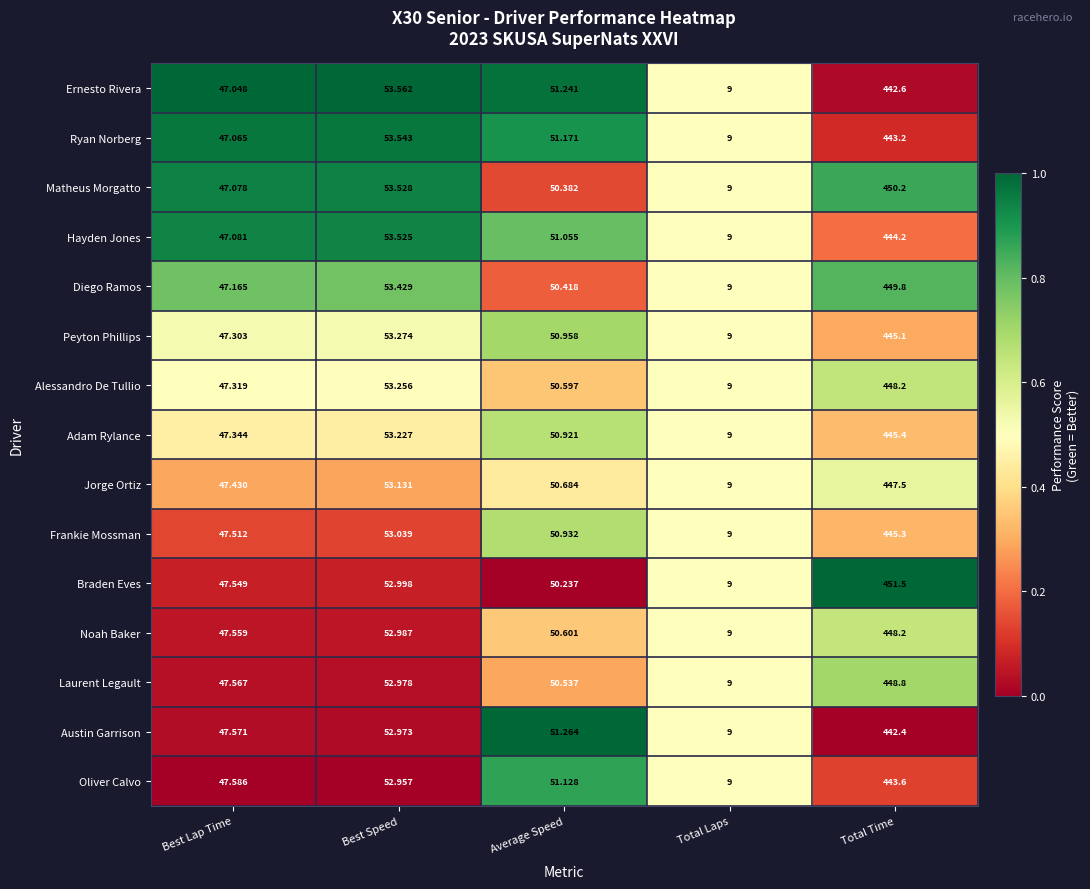

How many series are shown in this chart?

15